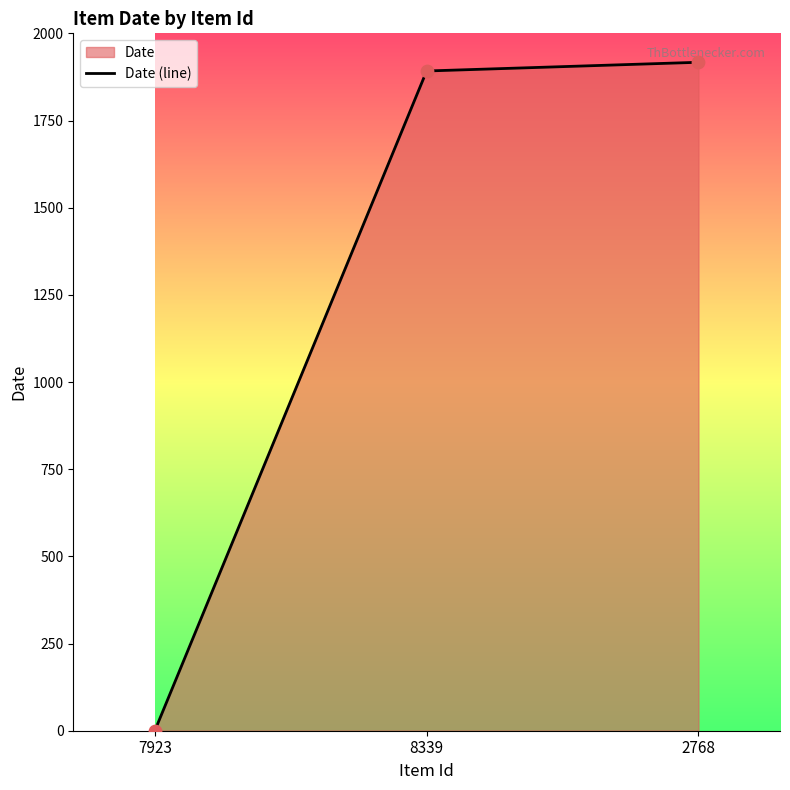

Between 2768 and 7923, which is larger?

2768